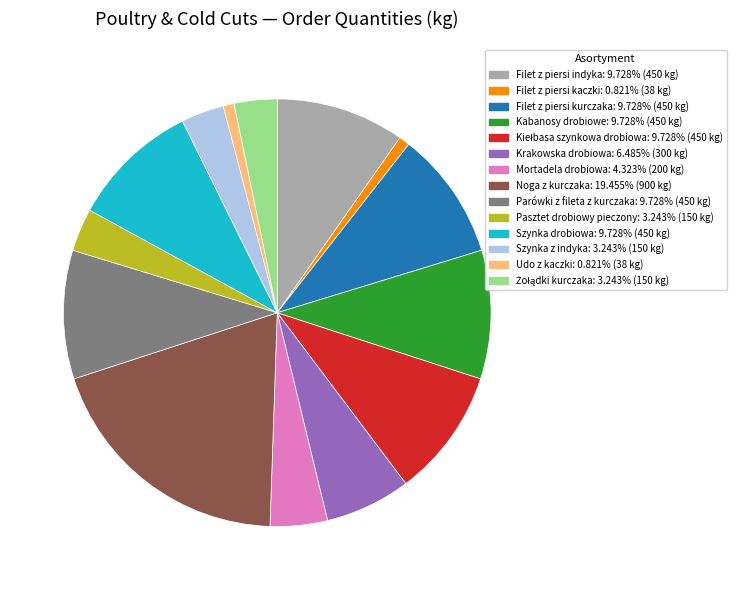

Which slice is the largest?

Noga z kurczaka